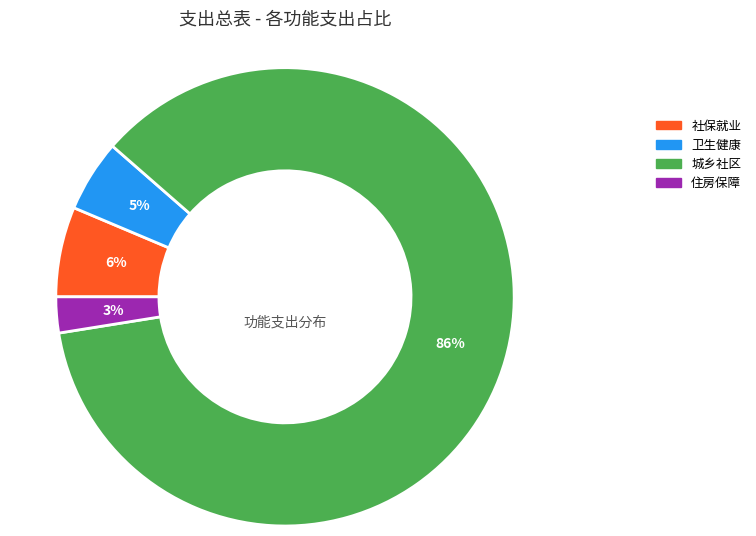

To the nearest percent, what is the average slice percentage?

25%